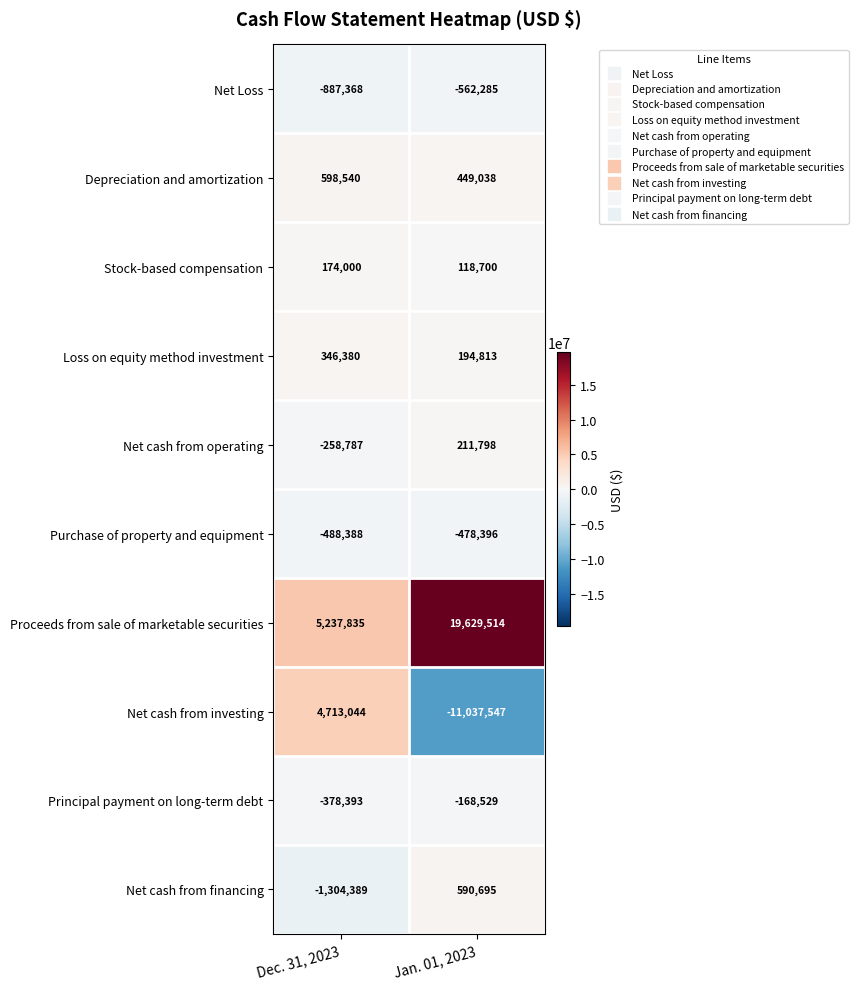

What is the spread (max minus min) of values at Jan. 01, 2023?

30667061